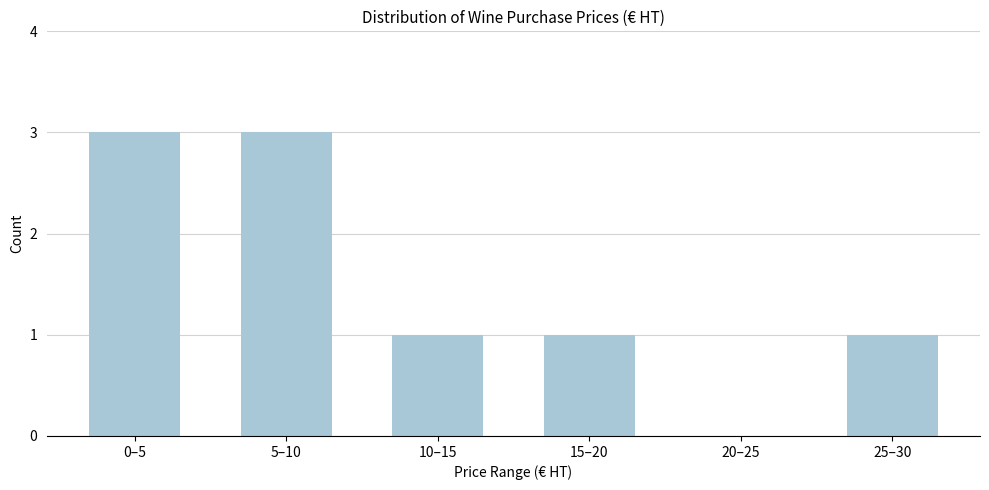

Reading left to right, what are all the values shown in this chart?

0–5=3	5–10=3	10–15=1	15–20=1	20–25=0	25–30=1